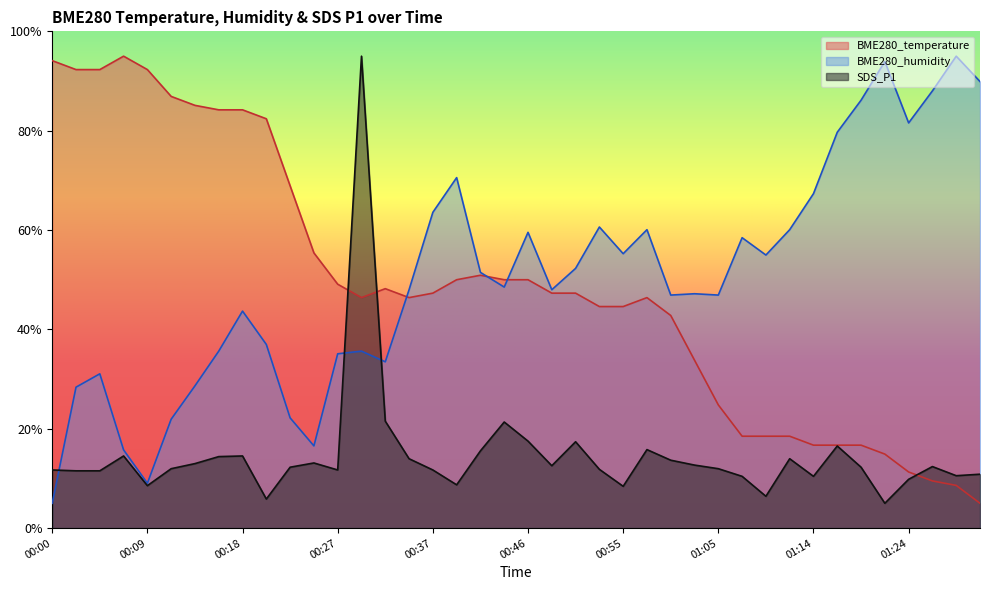

What are all the series names shown in the legend?

BME280_temperature, BME280_humidity, SDS_P1